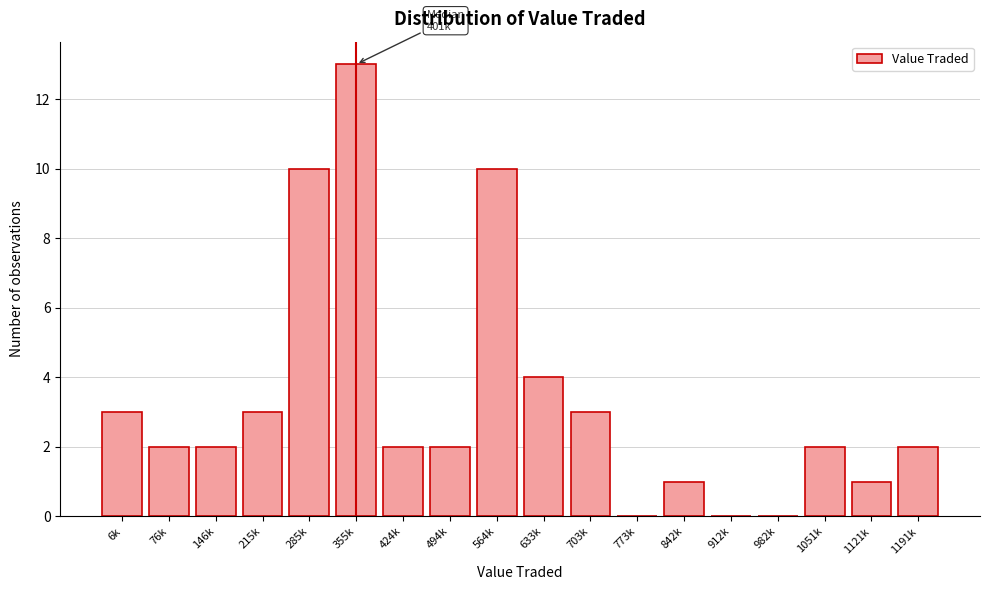

Reading left to right, transcribe all the data shown in this chart.

6k=3	76k=2	146k=2	215k=3	285k=10	355k=13	424k=2	494k=2	564k=10	633k=4	703k=3	773k=0	842k=1	912k=0	982k=0	1051k=2	1121k=1	1191k=2